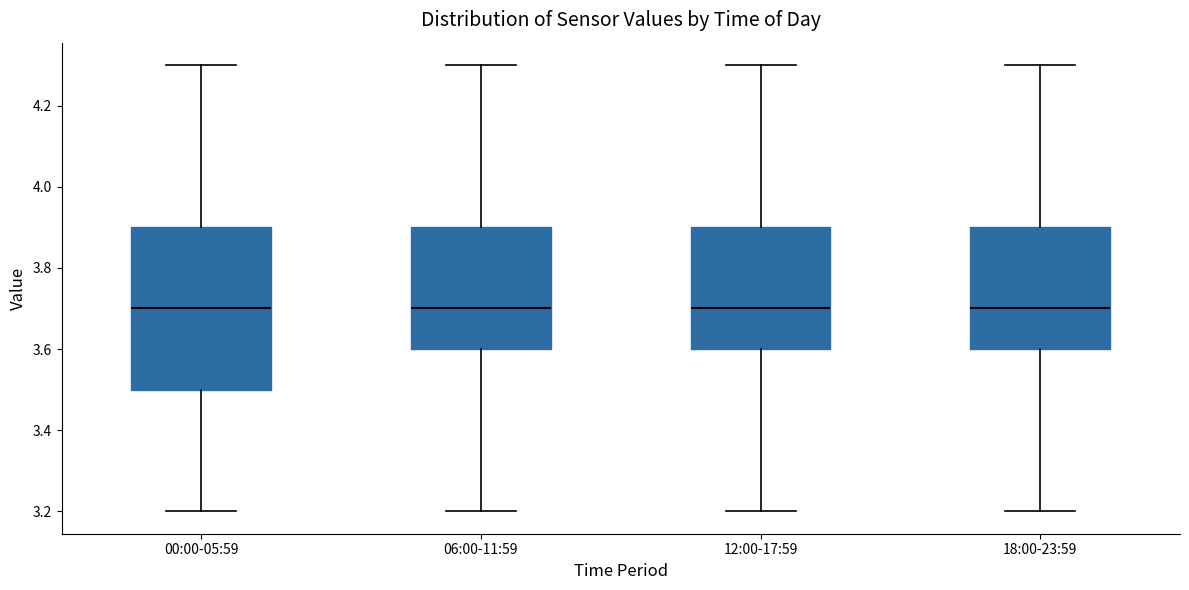

Reading left to right, transcribe this box plot: for each box, give where its median line is, the range the box spans, and where its two whiskers end, as read against the y-axis. The values are not printed on the chart, so give them approximately, as read against the axis.

00:00-05:59: median 3.7, box 3.5 to 3.9, whiskers 3.2 to 4.3
06:00-11:59: median 3.7, box 3.6 to 3.9, whiskers 3.2 to 4.3
12:00-17:59: median 3.7, box 3.6 to 3.9, whiskers 3.2 to 4.3
18:00-23:59: median 3.7, box 3.6 to 3.9, whiskers 3.2 to 4.3